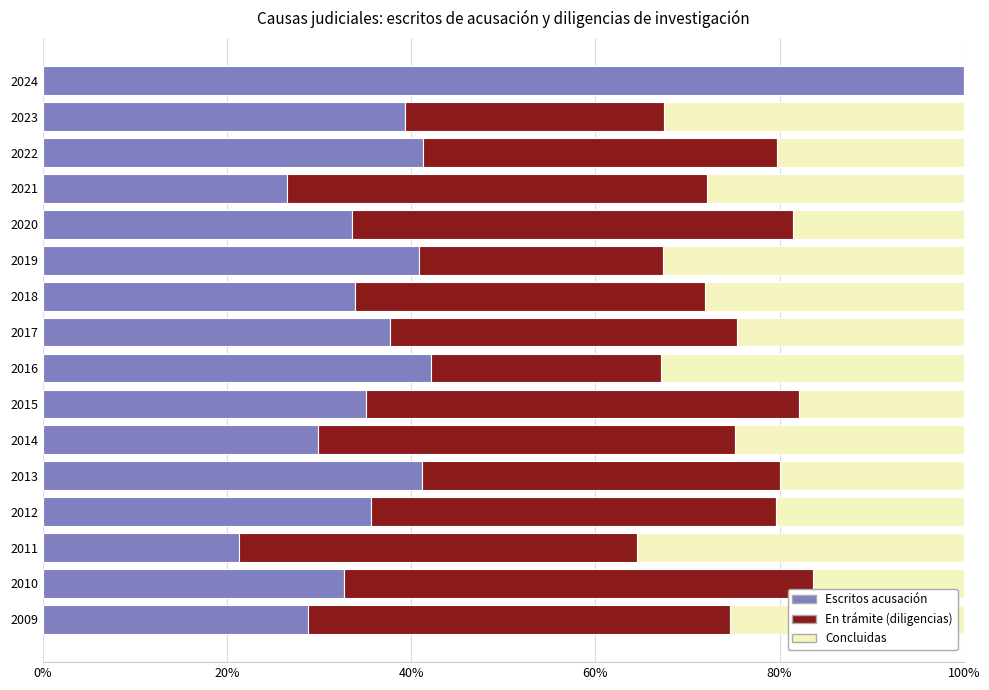

What is the sum of the Escritos acusación values at 2010 and 2015?

67.8